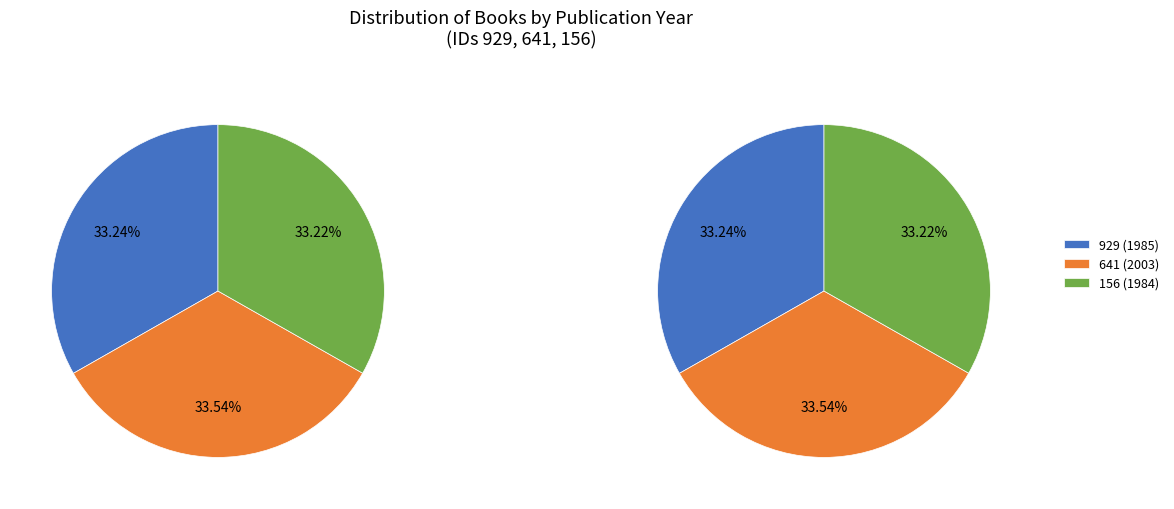

What is the smallest slice in the pie chart?

1984